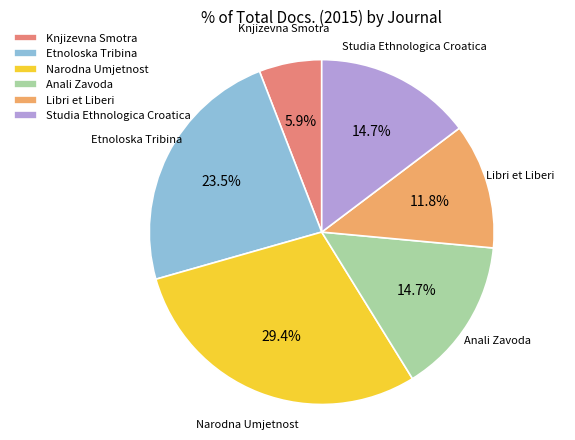

What percentage do Studia Ethnologica Croatica and Libri et Liberi together represent?

26.5%